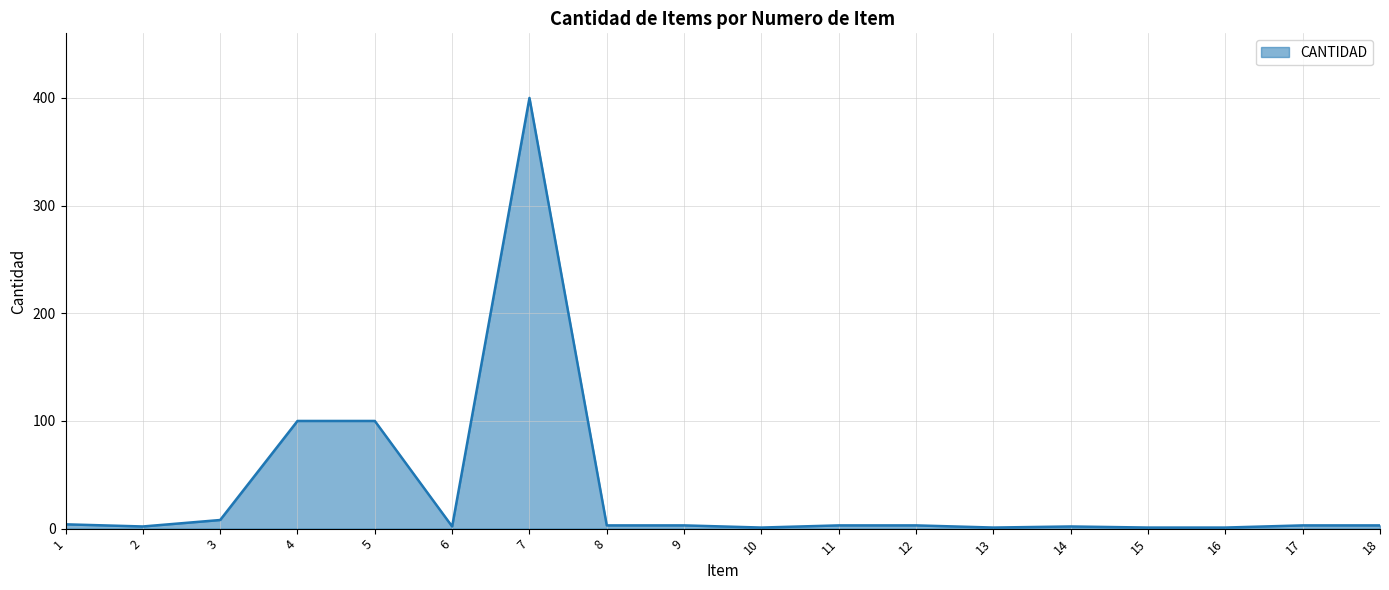

True or false: the data shows 3 at 11.

True